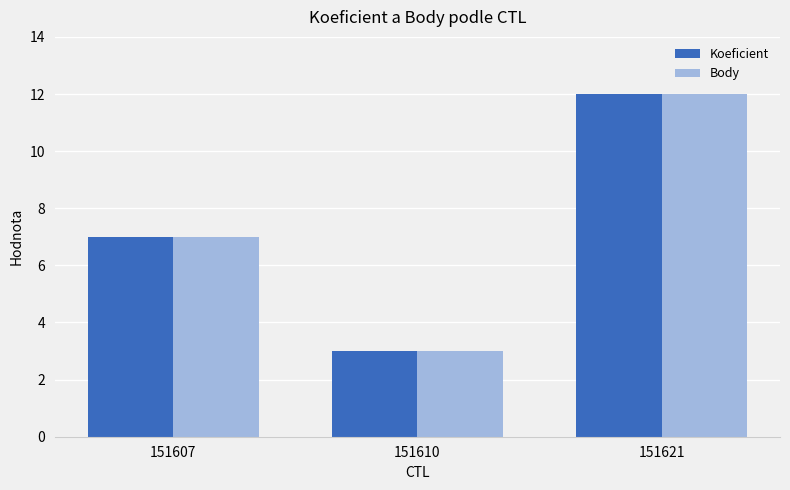

How many categories are shown in the chart?

3